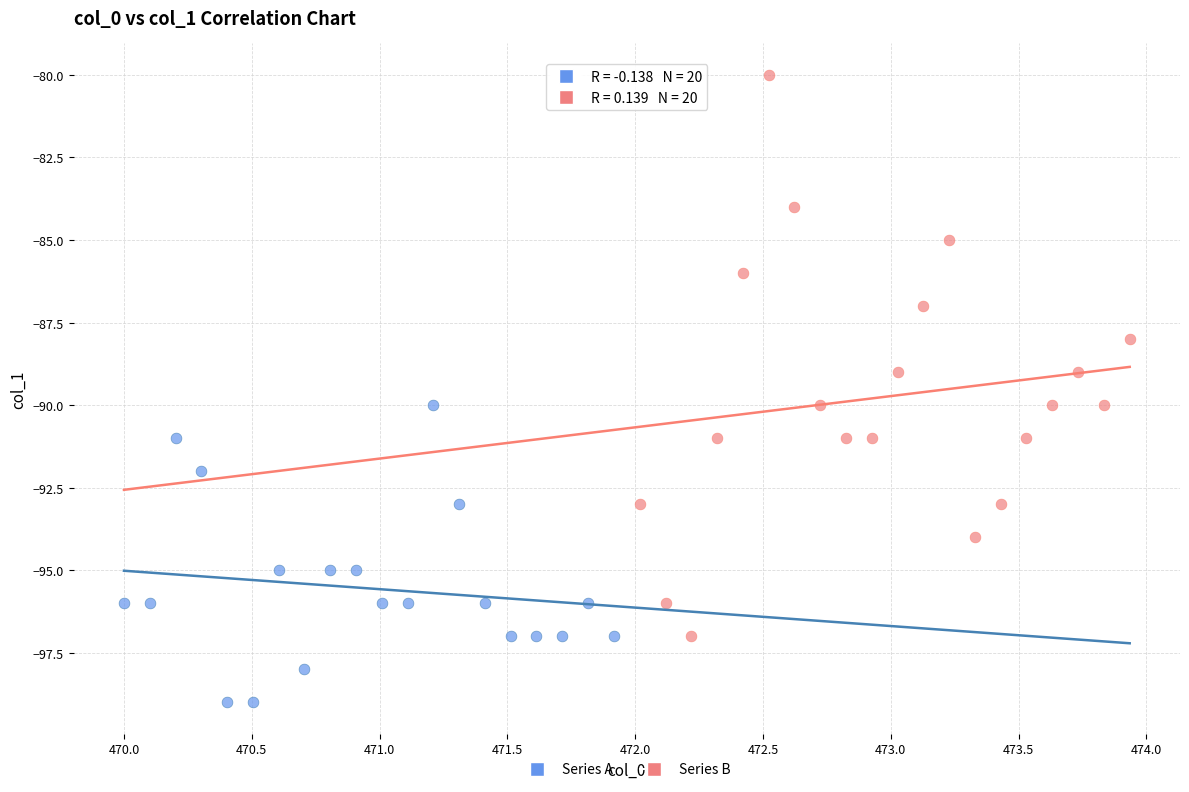

What are all the series names shown in the legend?

Series A, Series B